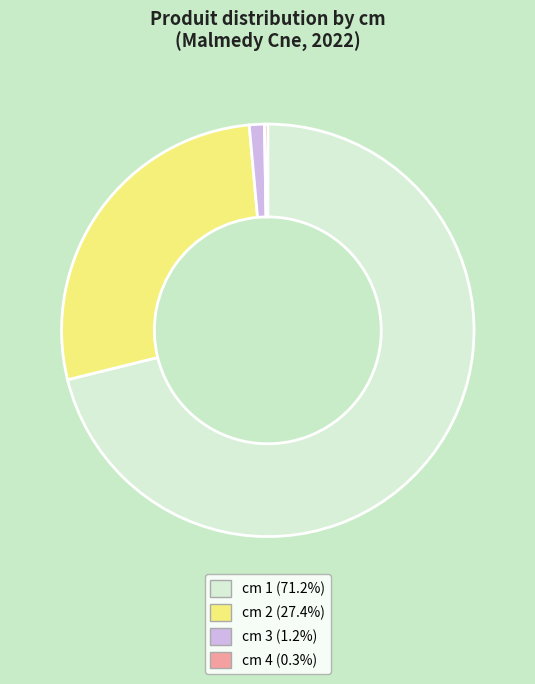

Is there a majority slice in this chart?

Yes